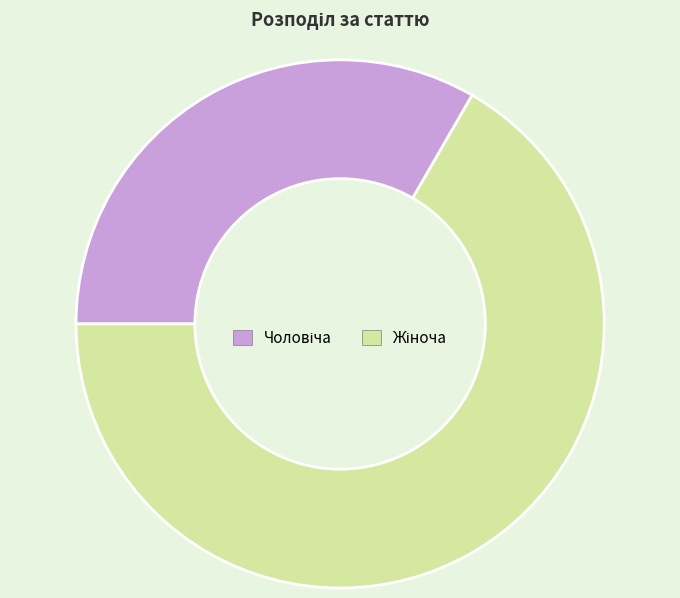

Is there a majority slice in this chart?

Yes